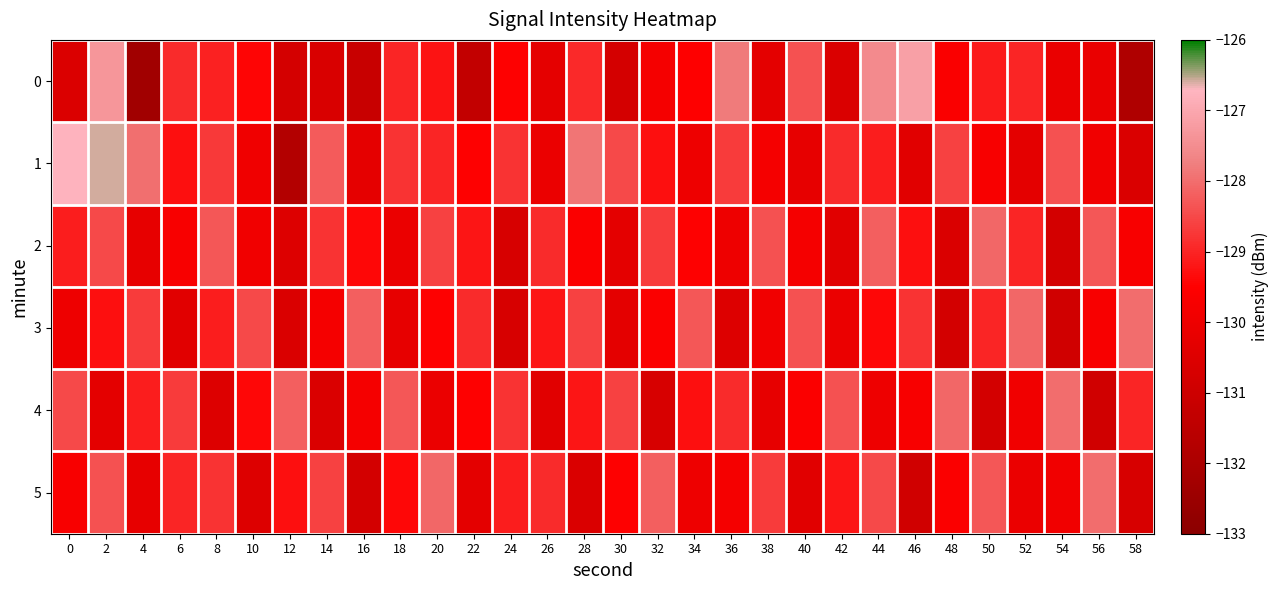

What is the sum of the 4 values at 54 and 20?

-258.1